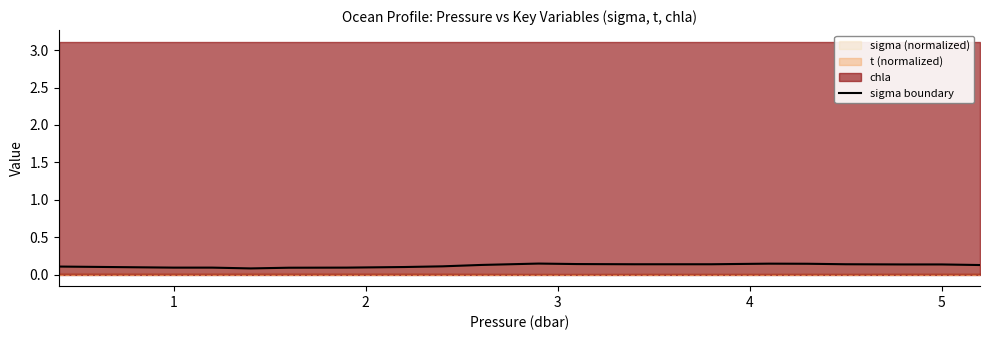

True or false: the data shows 0.2 at 8.

False